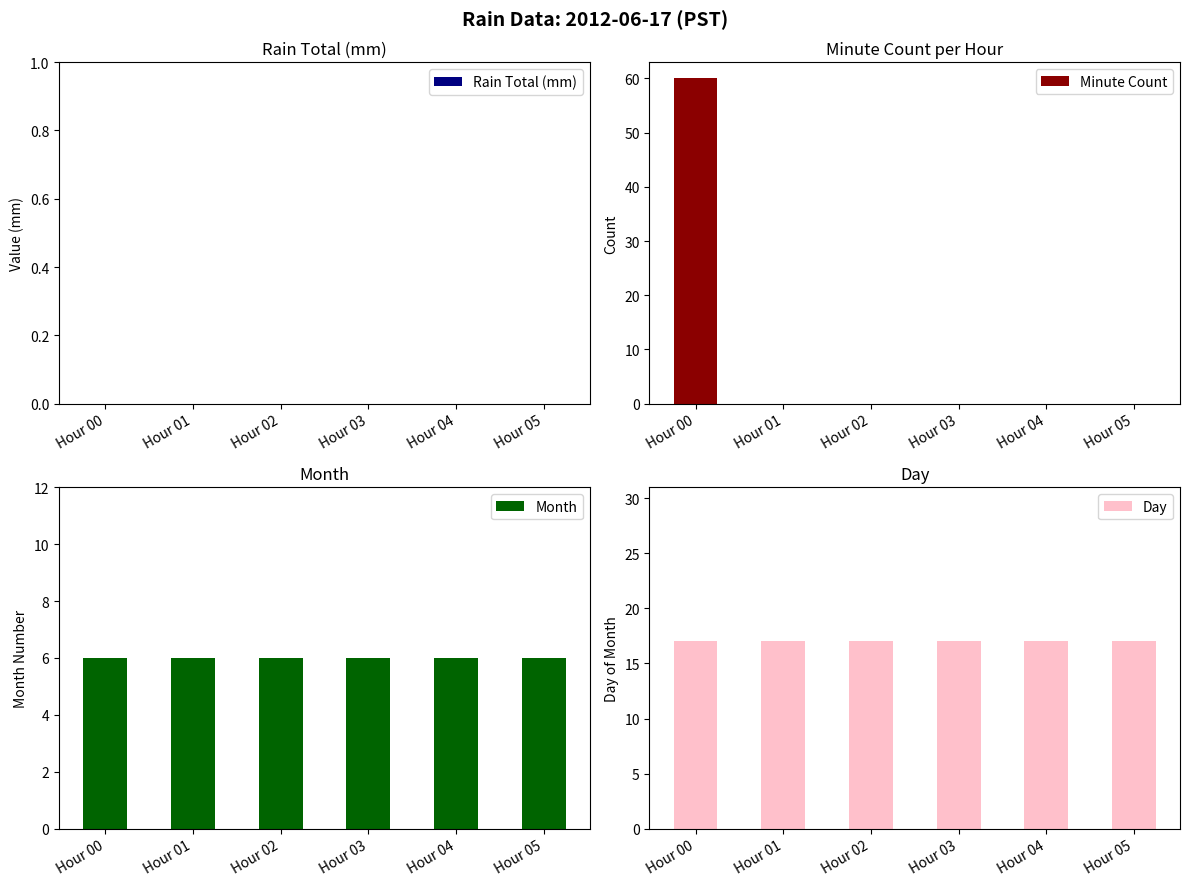

At which label does Rain Total (mm) reach its peak?

Hour 00